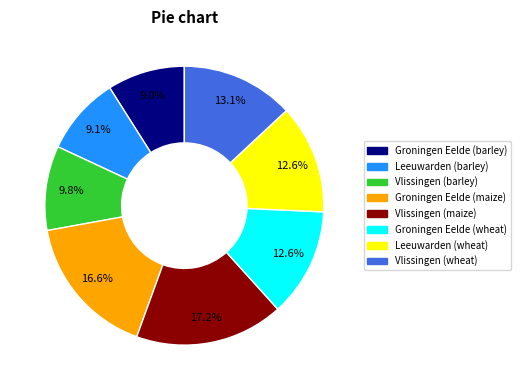

What is the ratio of the value at Vlissingen (maize) to the value at Groningen Eelde (maize)?

1.0